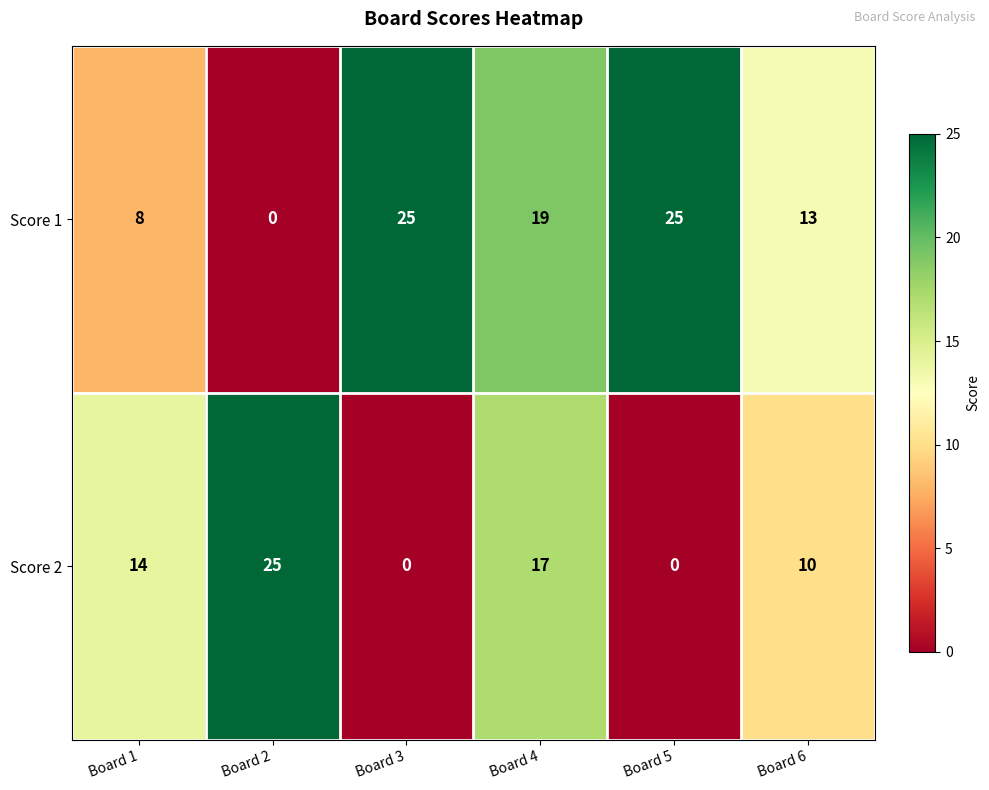

Which series has the largest total across all categories?

Score 1